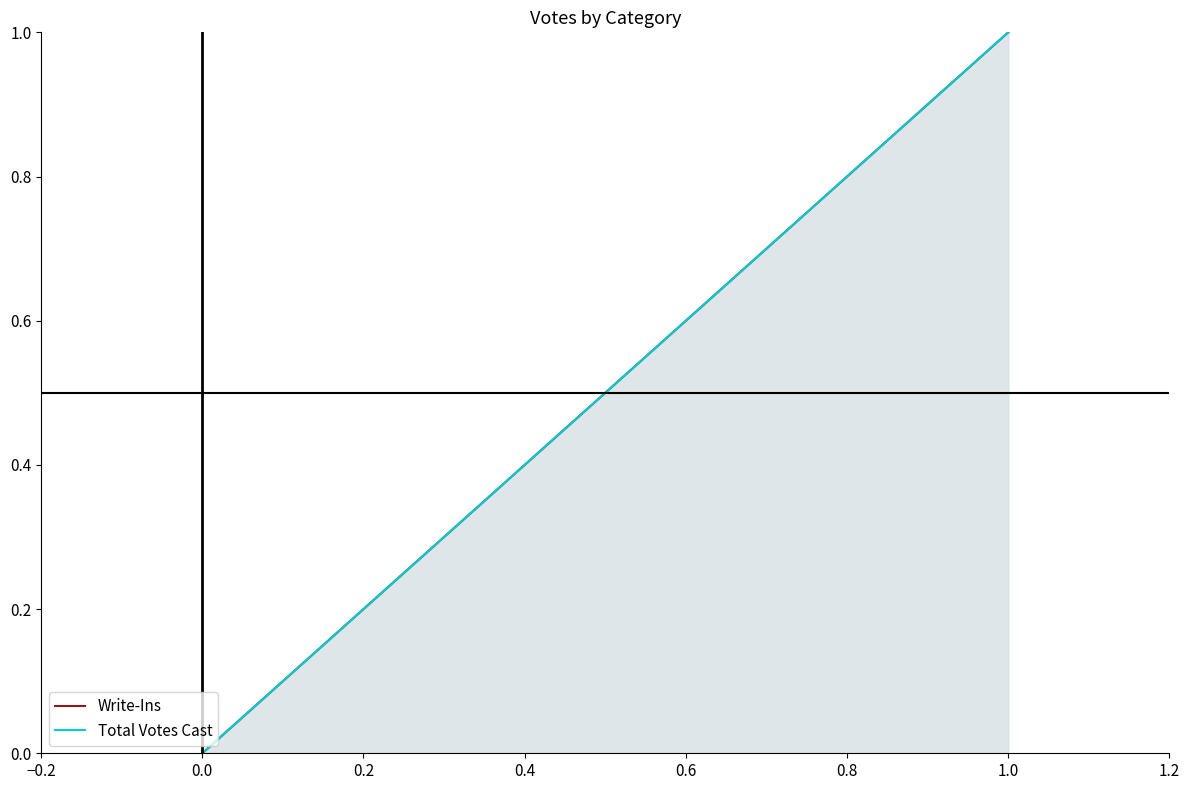

Between 0.0 and 1.0, which series saw the biggest shift?

Write-Ins